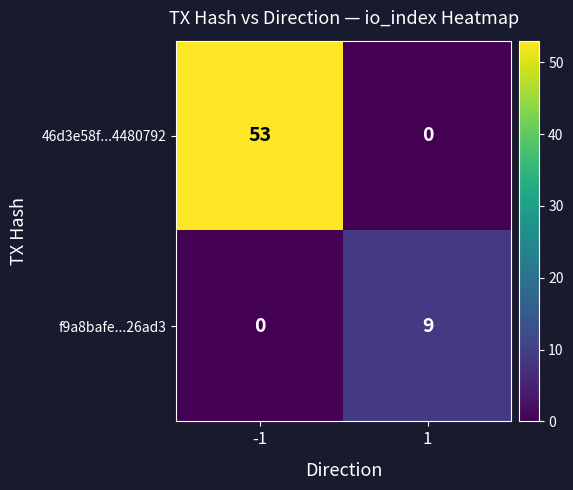

The value of 46d3e58f...4480792 at -1 is 53. True or false?

True